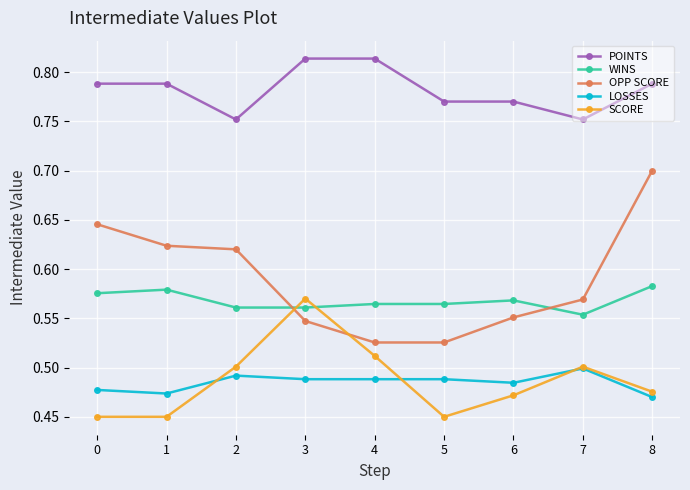

True or false: SCORE and OPP SCORE intersect in this chart.

True